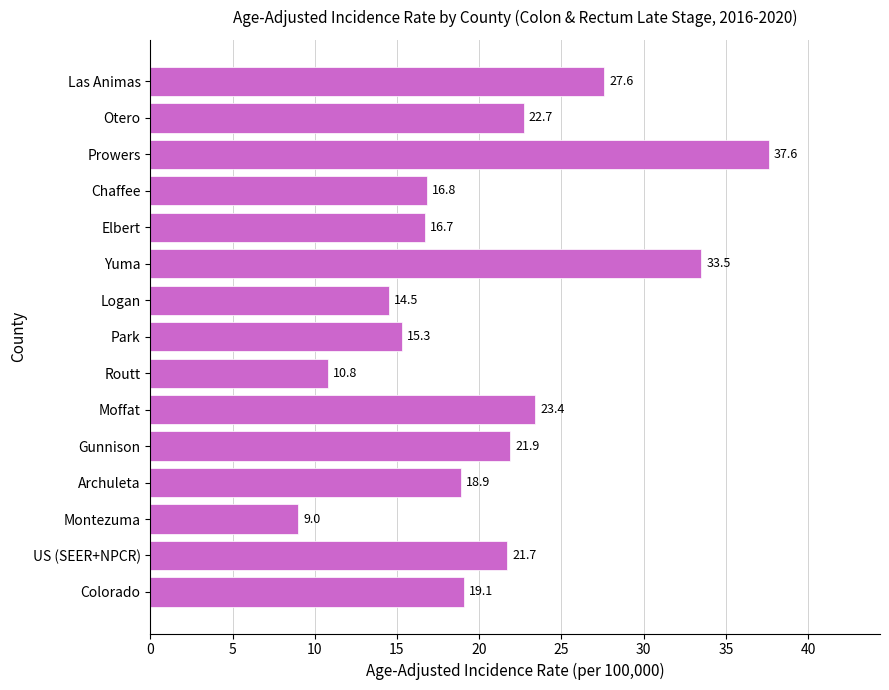

The value at Elbert is 16.7. True or false?

True